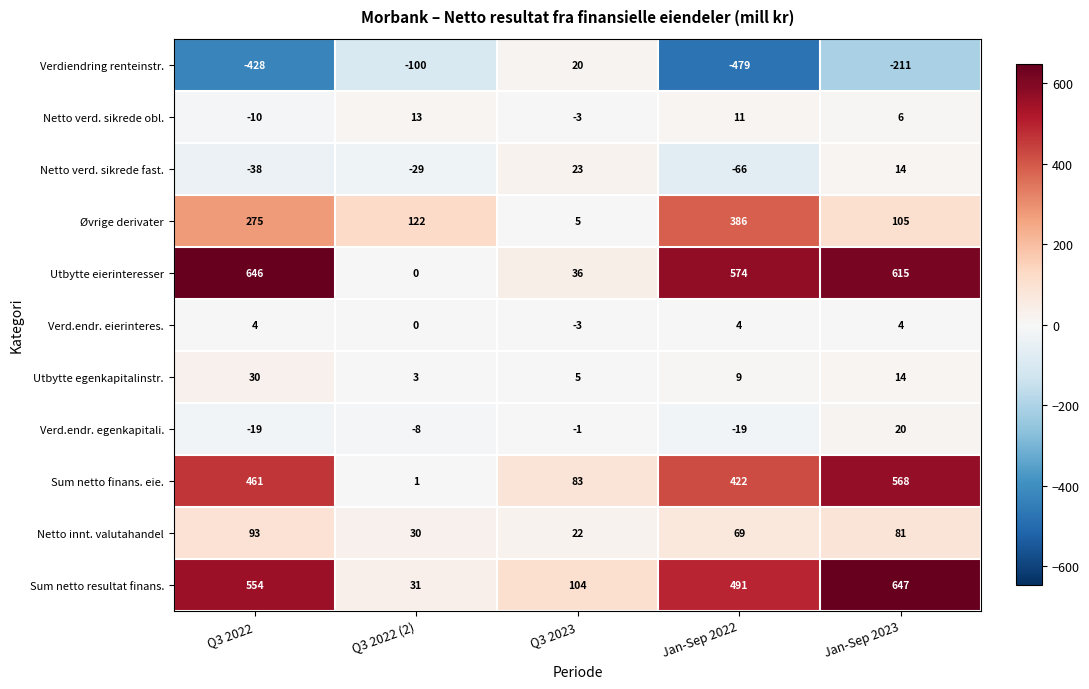

Which series changed the most between Q3 2022 (2) and Jan-Sep 2022?

Utbytte eierinteresser